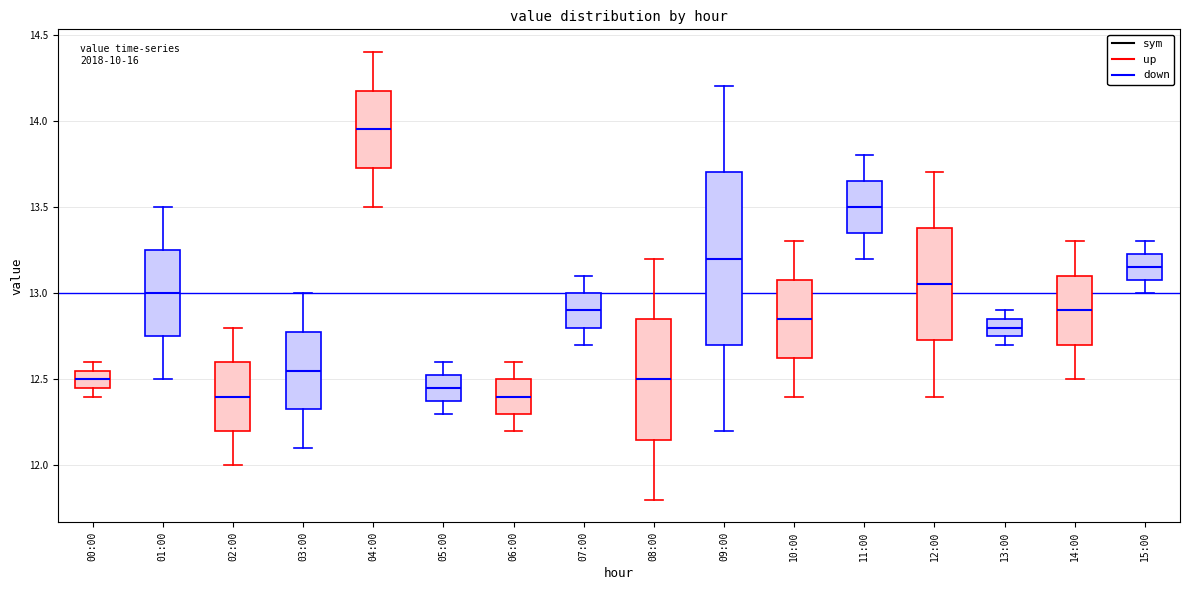

Reading left to right, read every box against the y-axis: the position of its median line, the range the box covers, and the ends of its whiskers. The values are not printed on the chart, so give them approximately, as read against the axis.

00:00: median 12.50, box 12.45 to 12.55, whiskers 12.40 to 12.60
01:00: median 13.00, box 12.75 to 13.25, whiskers 12.50 to 13.50
02:00: median 12.40, box 12.20 to 12.60, whiskers 12.00 to 12.80
03:00: median 12.55, box 12.35 to 12.80, whiskers 12.10 to 13.00
04:00: median 13.95, box 13.75 to 14.20, whiskers 13.50 to 14.40
05:00: median 12.45, box 12.40 to 12.55, whiskers 12.30 to 12.60
06:00: median 12.40, box 12.30 to 12.50, whiskers 12.20 to 12.60
07:00: median 12.90, box 12.80 to 13.00, whiskers 12.70 to 13.10
08:00: median 12.50, box 12.15 to 12.85, whiskers 11.80 to 13.20
09:00: median 13.20, box 12.70 to 13.70, whiskers 12.20 to 14.20
10:00: median 12.85, box 12.65 to 13.10, whiskers 12.40 to 13.30
11:00: median 13.50, box 13.35 to 13.65, whiskers 13.20 to 13.80
12:00: median 13.05, box 12.75 to 13.40, whiskers 12.40 to 13.70
13:00: median 12.80, box 12.75 to 12.85, whiskers 12.70 to 12.90
14:00: median 12.90, box 12.70 to 13.10, whiskers 12.50 to 13.30
15:00: median 13.15, box 13.10 to 13.25, whiskers 13.00 to 13.30